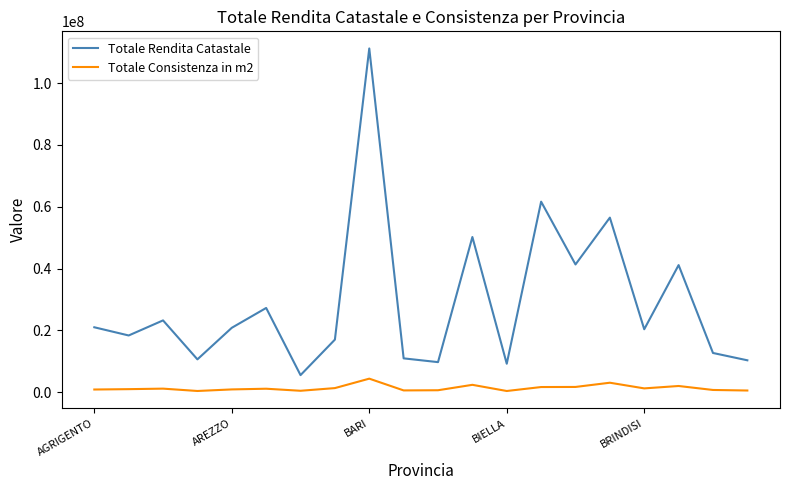

What is the average value of the Totale Rendita Catastale series?

28936628.4